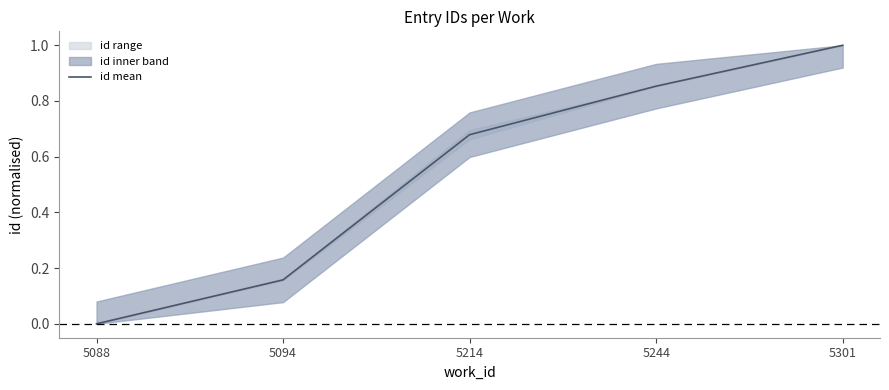

What is the greatest value displayed?

1.0